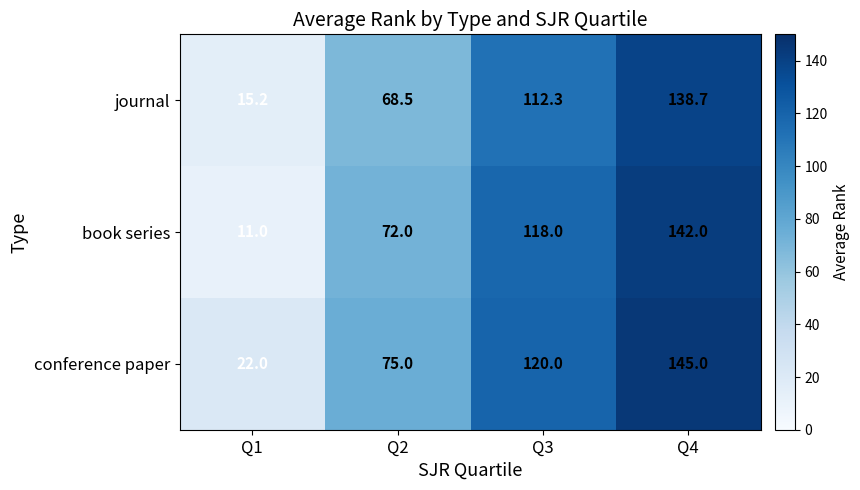

Where is journal nearest to the value 76?

Q2